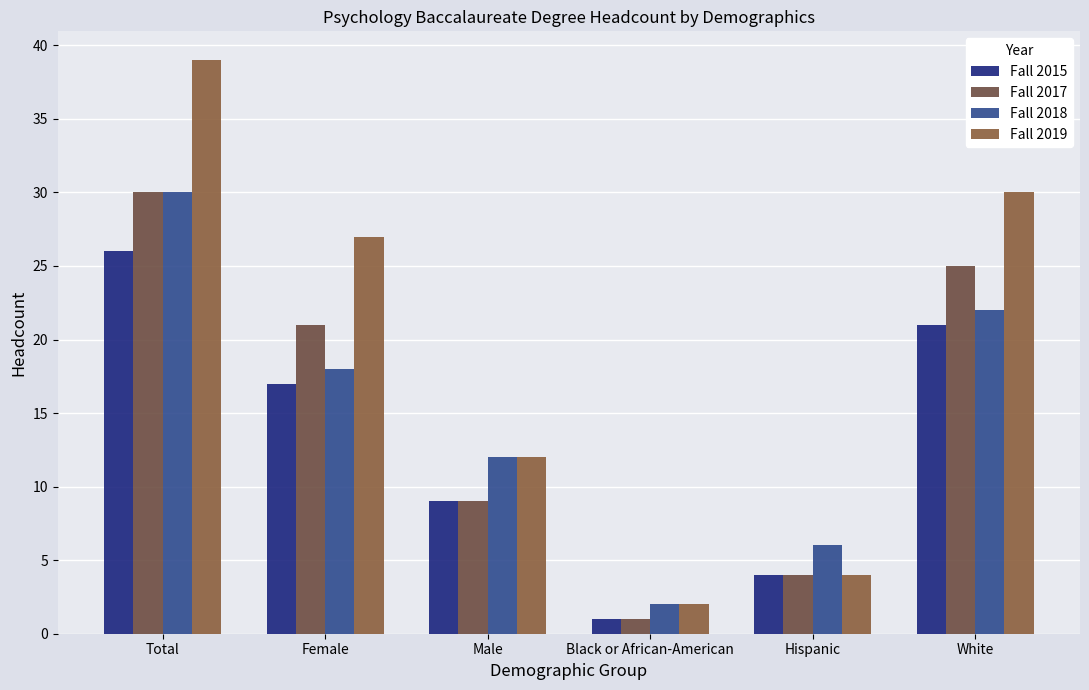

How many distinct data groups are displayed?

4